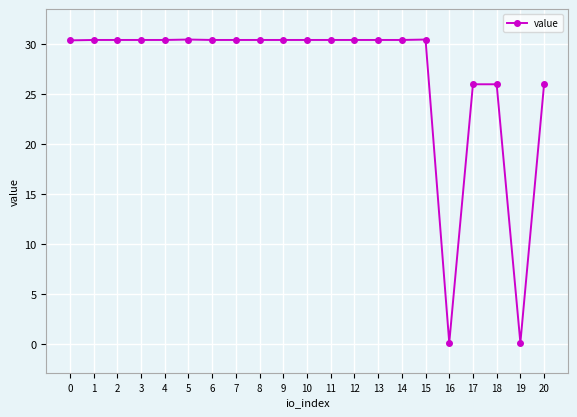

What is the greatest value displayed?

30.5